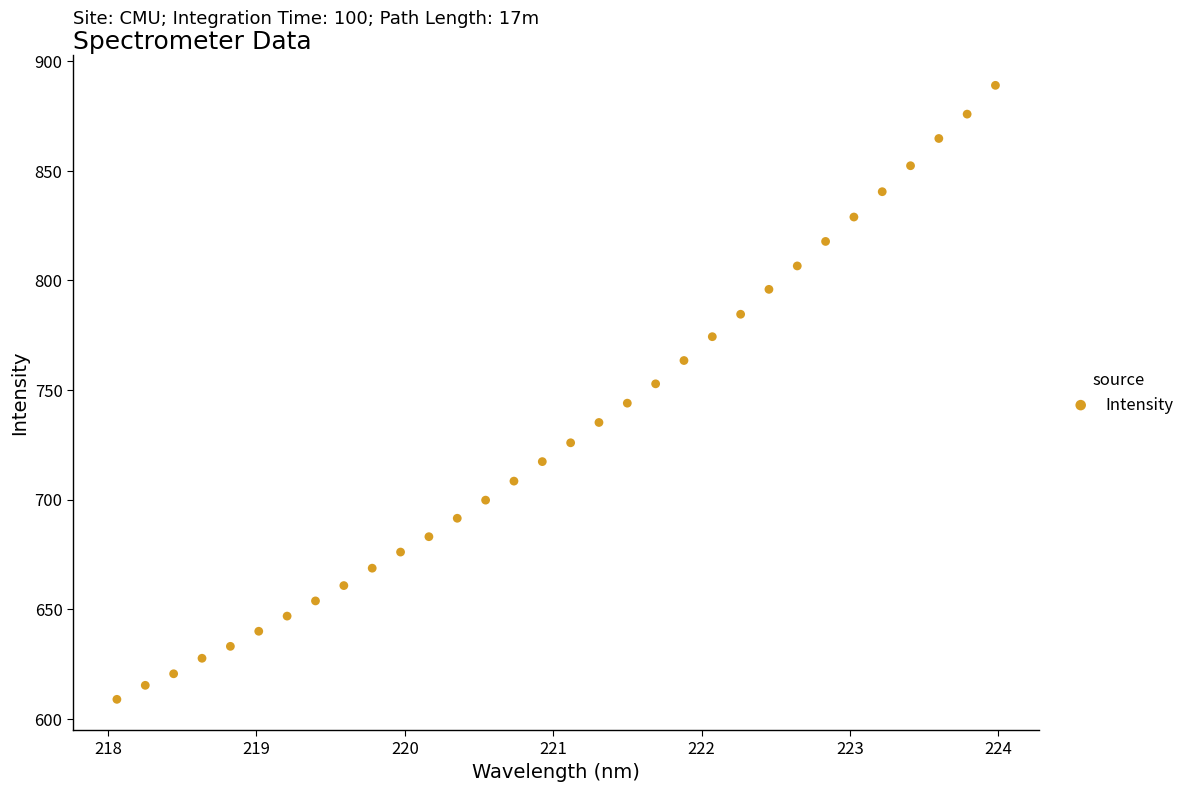

What is the range of X values (max minus min)?

5.9